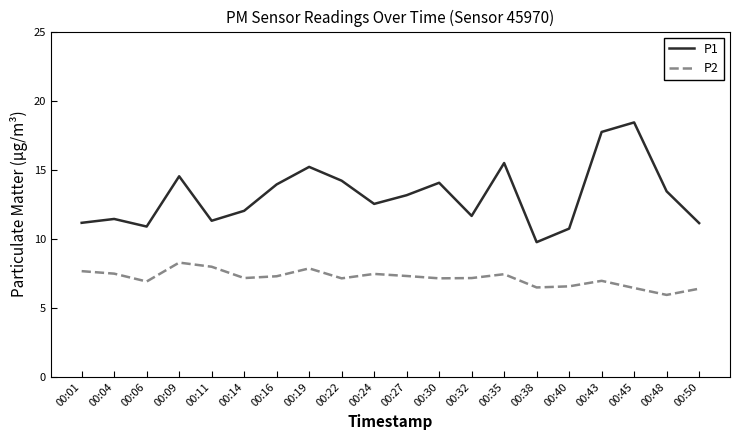

Read the P2 value at 00:27.

7.3